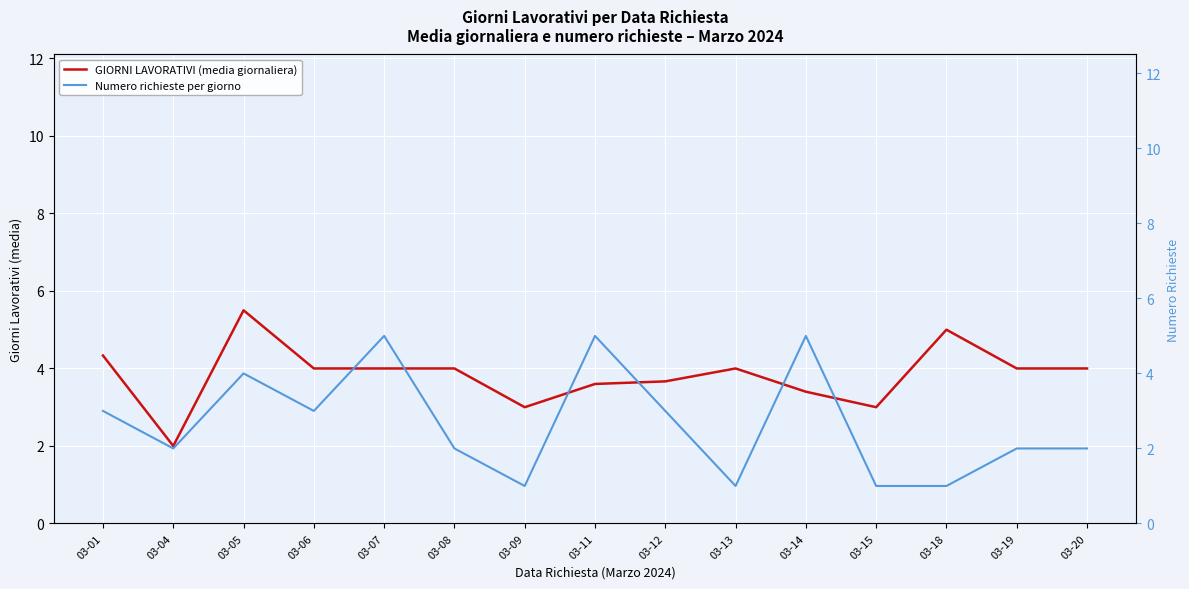

Is it true that Numero richieste per giorno equals 0.6 at 03-09?

False